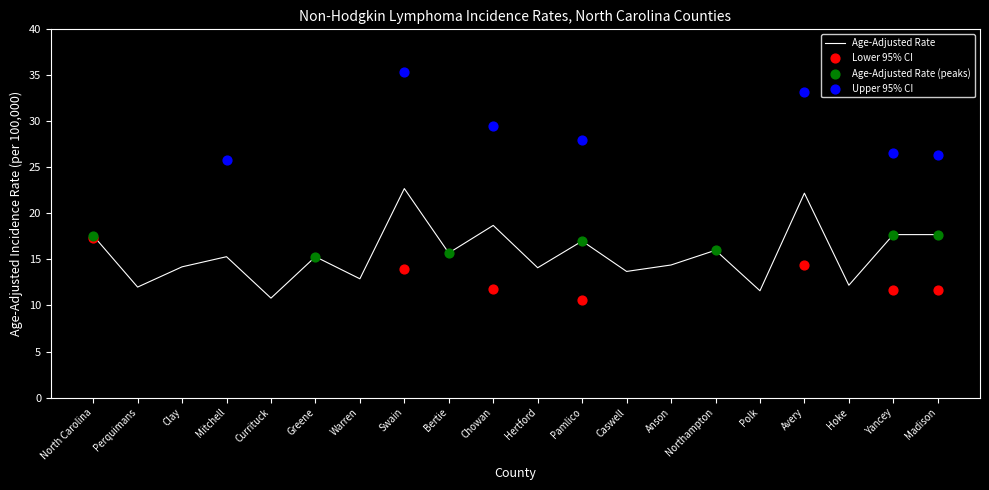

At which category is the sum across all series the highest?

Swain